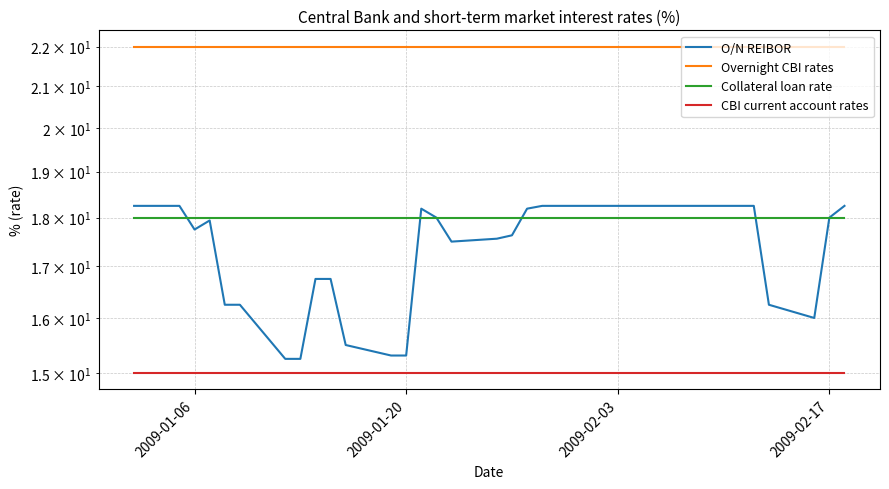

How many values in the O/N REIBOR series are below 18?

16